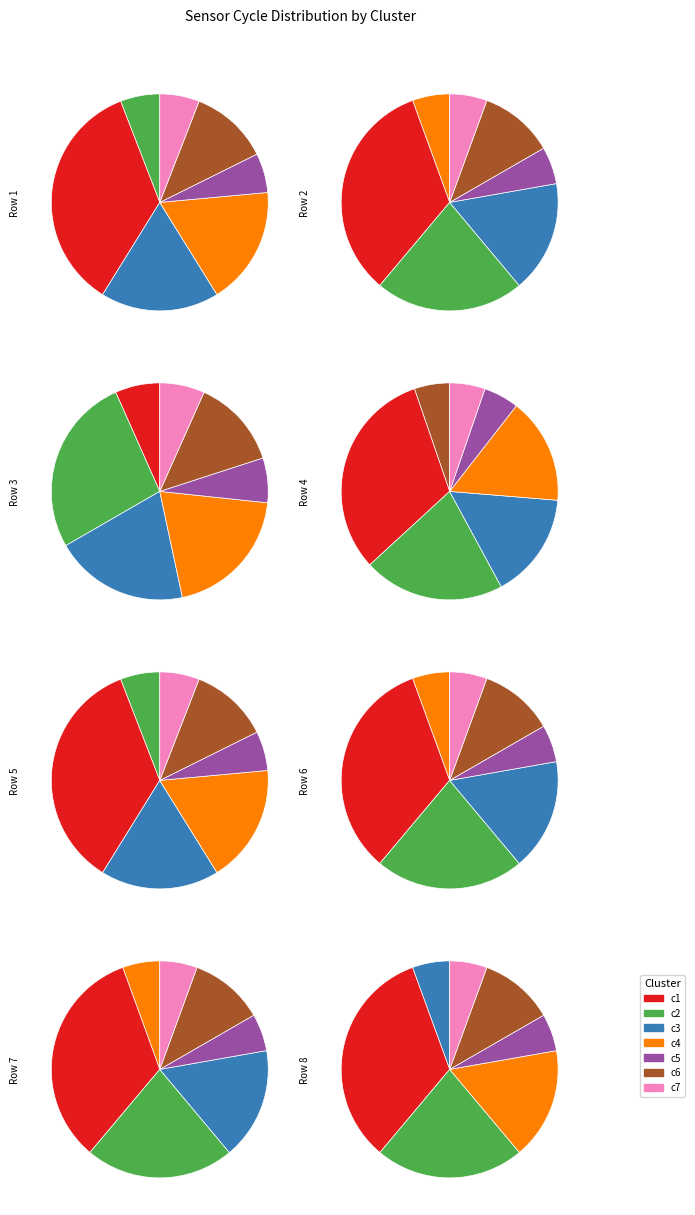

Which has a higher value, 28 or 28?

28